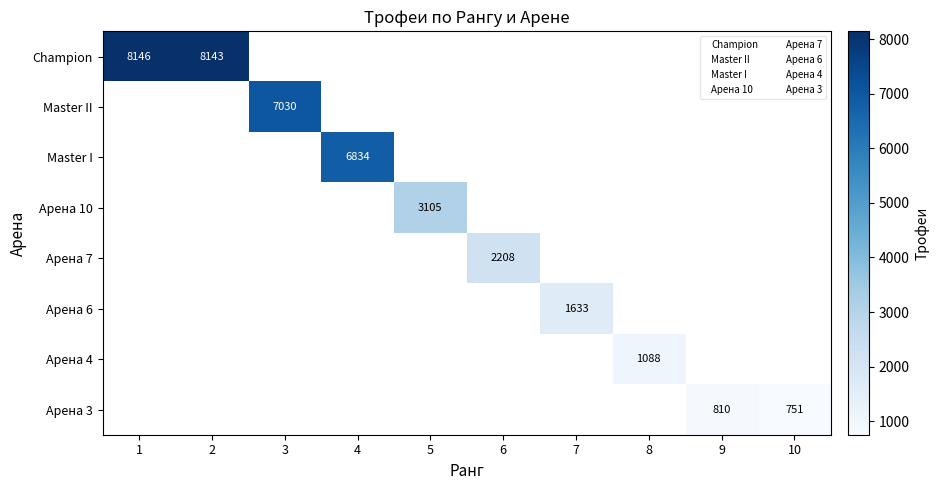

The value of Арена 7 at 4 is -1056. True or false?

False